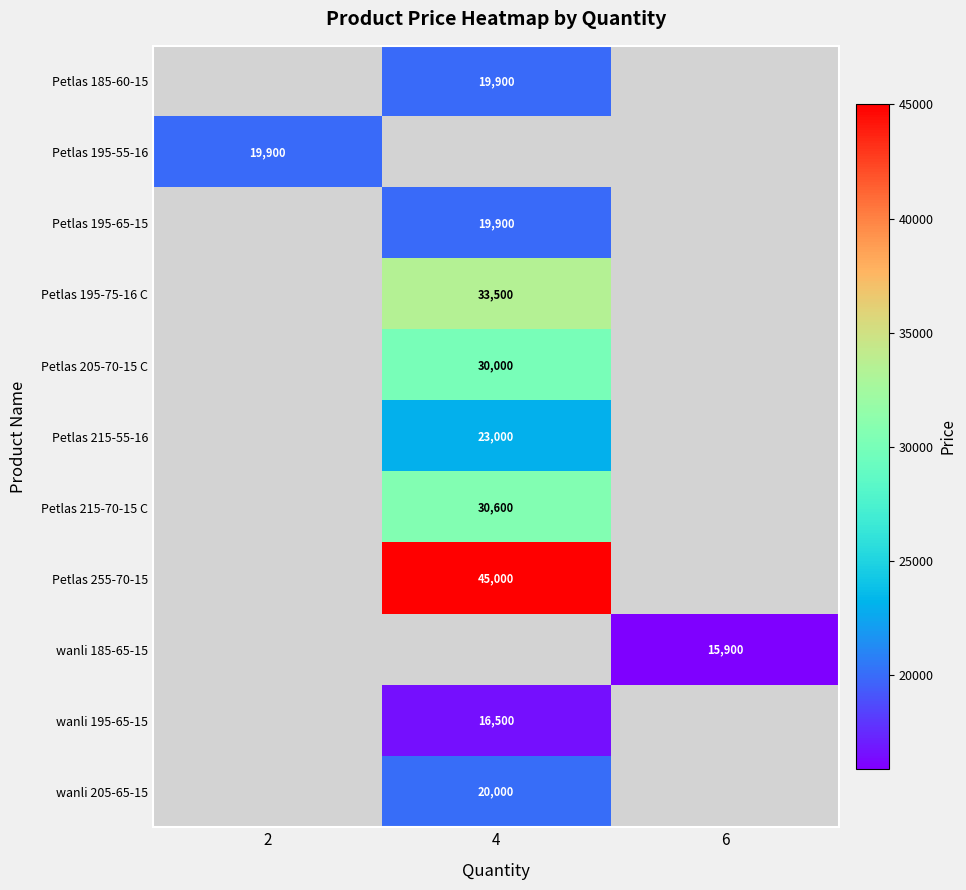

How many data points does each series have?

3